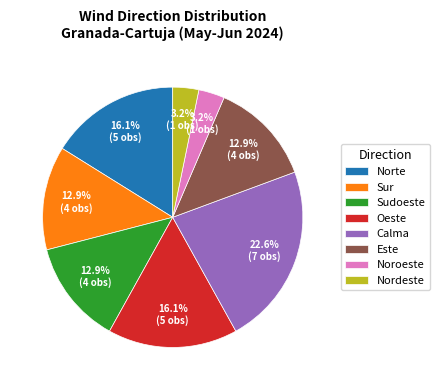

Between Oeste and Sur, which is larger?

Oeste